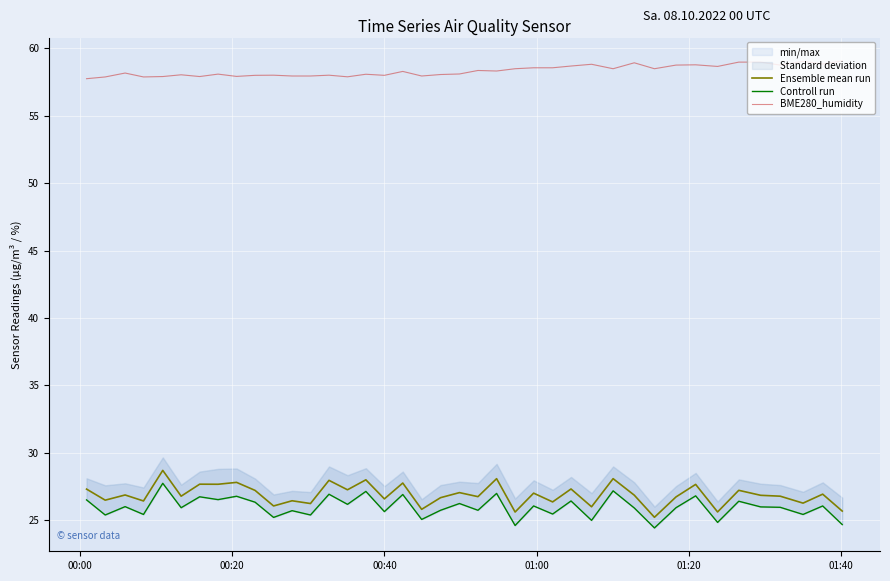

True or false: BME280_humidity and Ensemble mean run intersect in this chart.

False